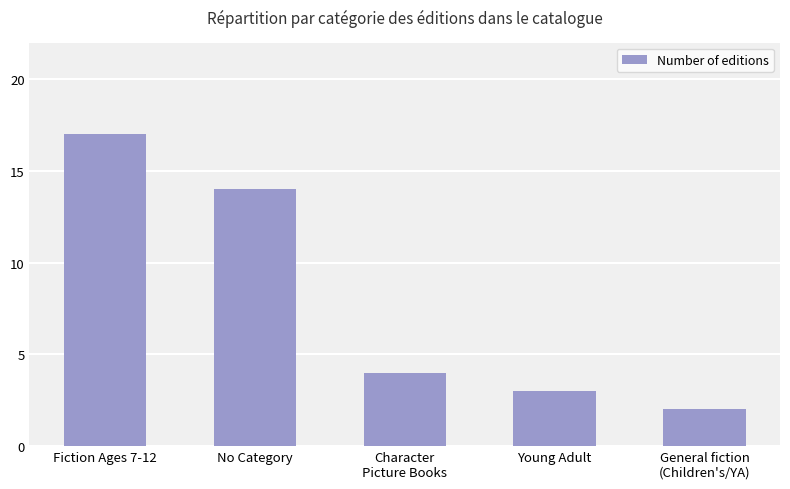

Reading left to right, list all the values displayed in this chart.

Fiction Ages 7-12=17	No Category=14	Character
Picture Books=4	Young Adult=3	General fiction
(Children's/YA)=2